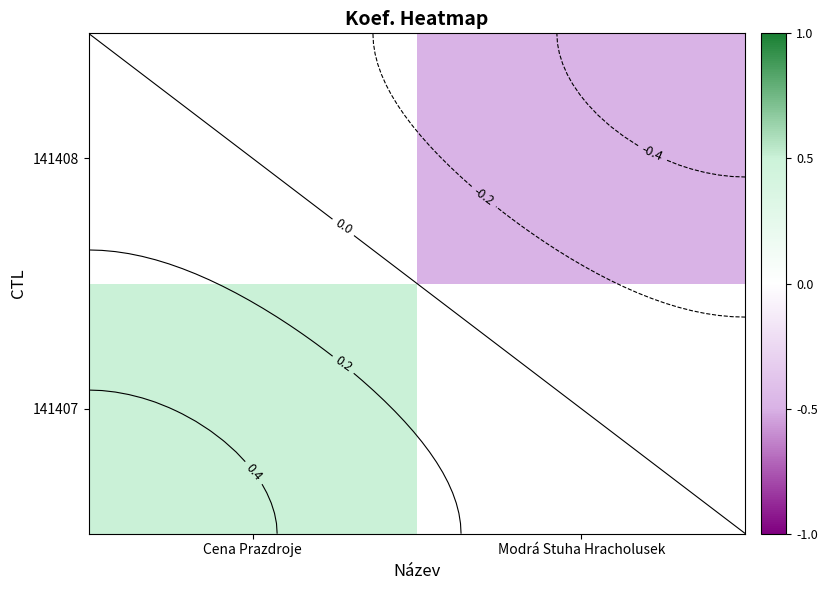

Between Modrá Stuha Hracholusek and Cena Prazdroje, which is larger?

Cena Prazdroje